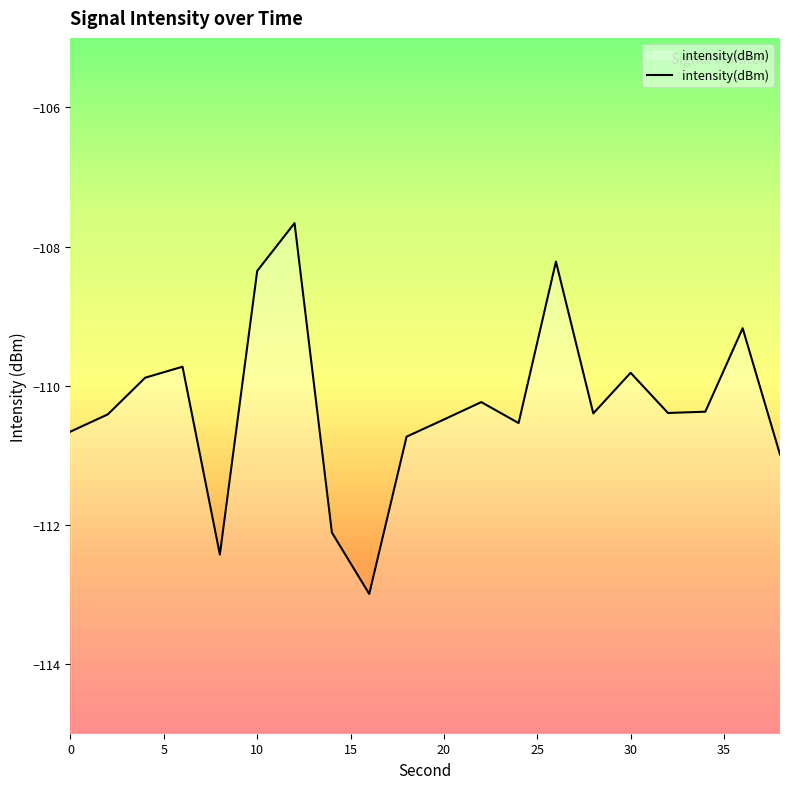

Count the number of categories in the chart.

20